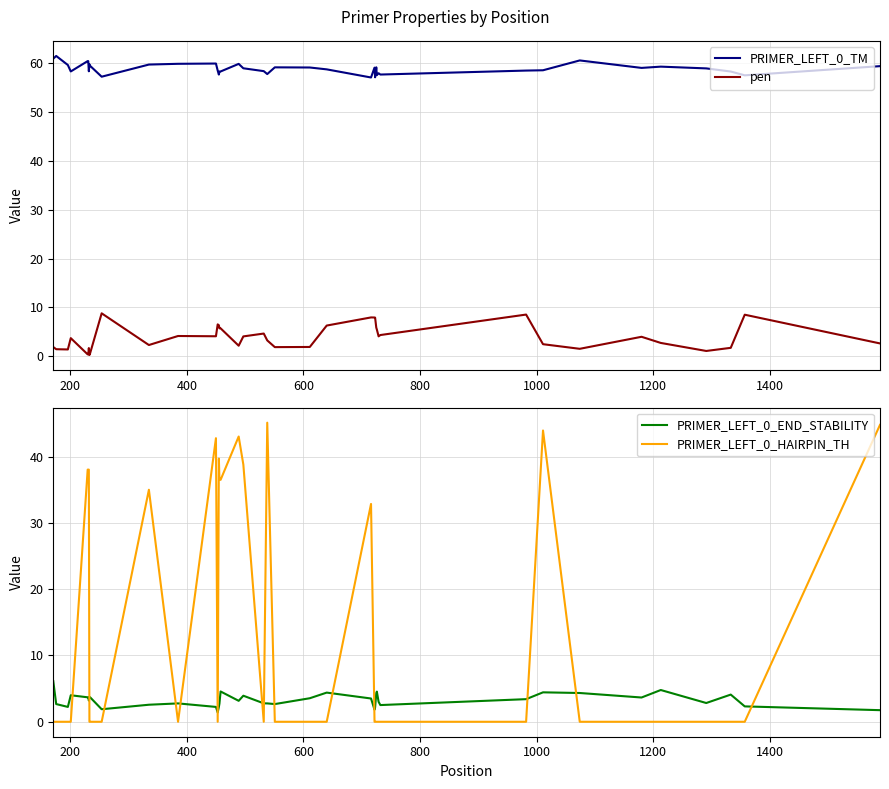

Reading left to right, what are all the values shown in this chart?

PRIMER_LEFT_0_TM: 60.9	61.5	59.6	58.3	60.4	60.4	58.3	59.7	59.4	57.2	59.7	59.8	59.9	58.5	57.6	58.3	58.3	59.8	58.9	58.3	57.7	59.1	59.1	58.7	57.0	59.1	57.1	59.1	57.5	57.9	57.6	58.5	58.5	60.5	59.0	59.3	58.9	58.3	57.5	59.4
pen: 1.9	1.5	1.4	3.7	0.4	0.4	1.7	0.3	0.6	8.8	2.3	4.2	4.1	6.5	6.4	5.7	5.7	2.2	4.1	4.7	3.3	1.9	1.9	6.3	8.0	7.9	7.9	5.9	5.5	4.1	4.4	8.5	2.5	1.5	4.0	2.7	1.1	1.7	8.5	2.6
PRIMER_LEFT_0_END_STABILITY: 6.1	2.7	2.2	4.0	3.7	3.7	3.2	3.7	3.7	1.9	2.6	2.8	2.2	1.4	2.2	2.7	4.6	3.2	3.9	2.8	2.8	2.7	3.5	4.4	3.5	1.8	2.2	4.3	4.5	3.0	2.5	3.4	4.4	4.3	3.7	4.8	2.8	4.1	2.3	1.8
PRIMER_LEFT_0_HAIRPIN_TH: 0.0	0.0	0.0	0.0	38.0	38.0	38.0	0.0	0.0	0.0	35.0	0.0	42.8	0.0	39.7	36.5	36.5	43.0	38.8	0.0	45.1	0.0	0.0	0.0	32.9	0.0	0.0	0.0	0.0	0.0	0.0	0.0	43.9	0.0	0.0	0.0	0.0	0.0	0.0	44.8